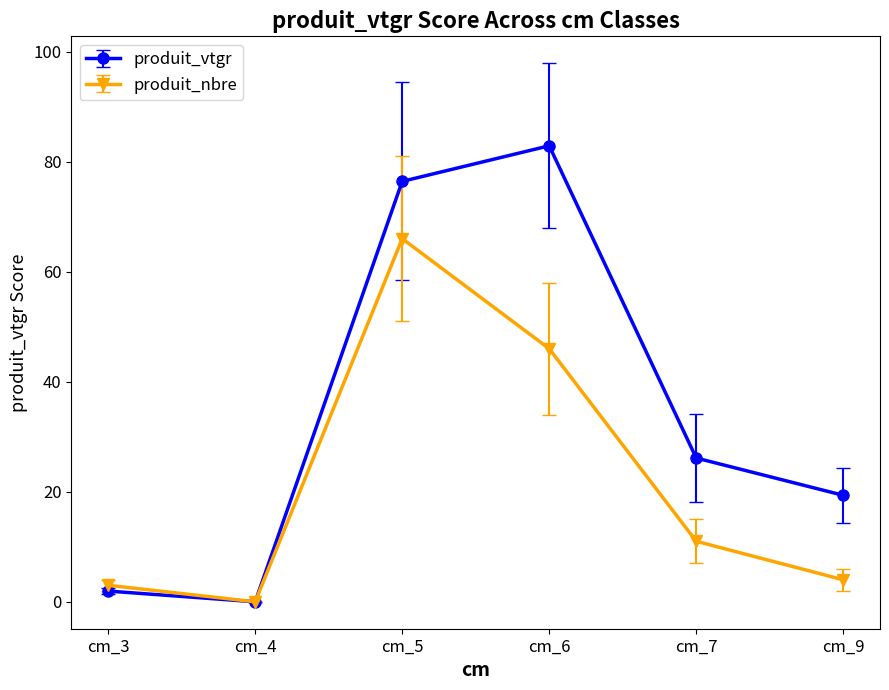

What is the maximum value shown in the chart?

82.9